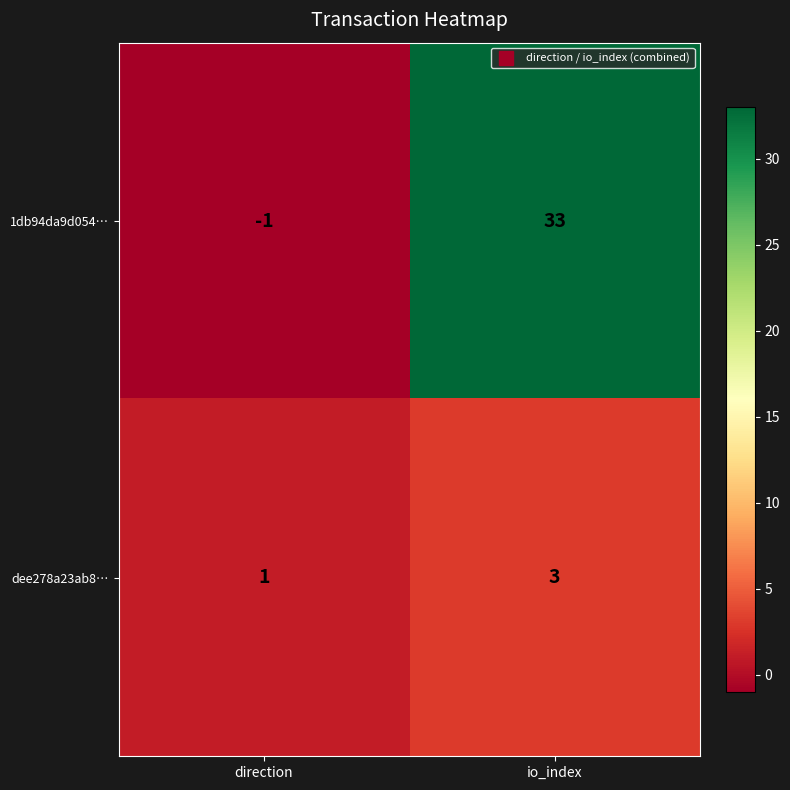

What is the average value of the 1db94da9d054… series?

16